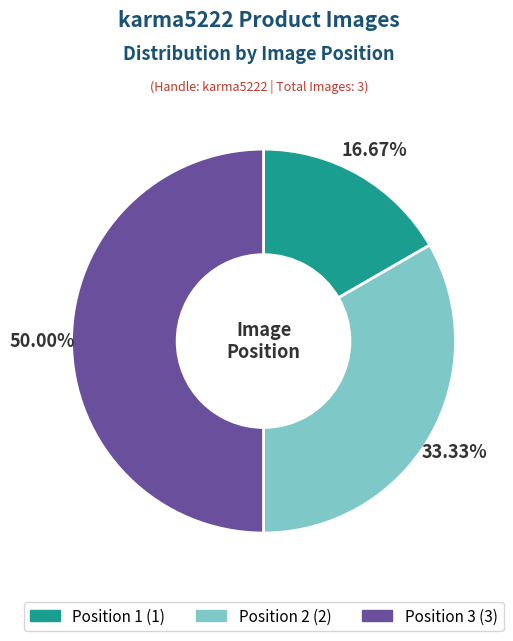

Is Position 1 the majority of the pie?

No